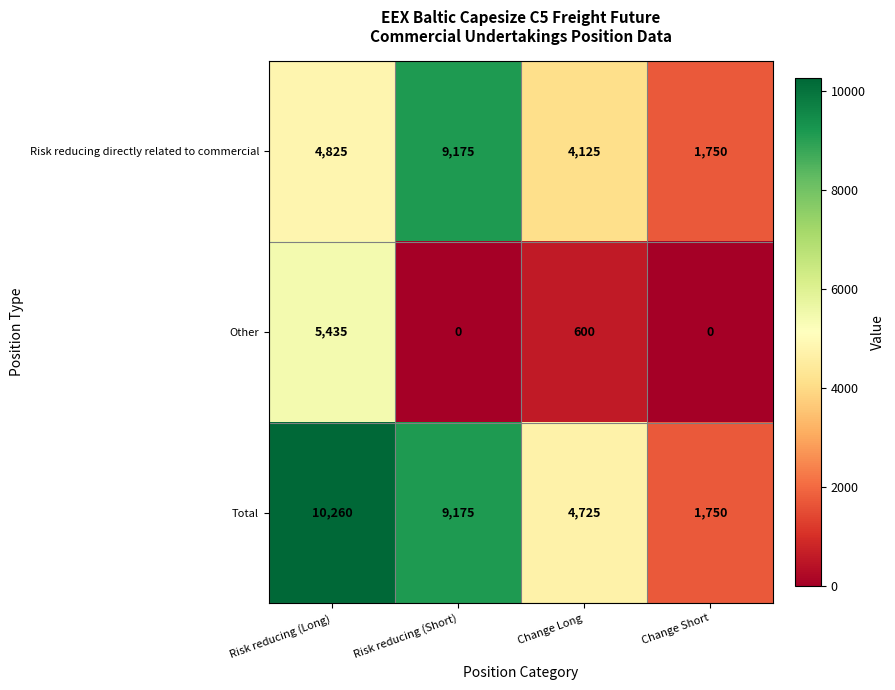

Which label corresponds to the largest value in the chart?

Risk reducing (Long)